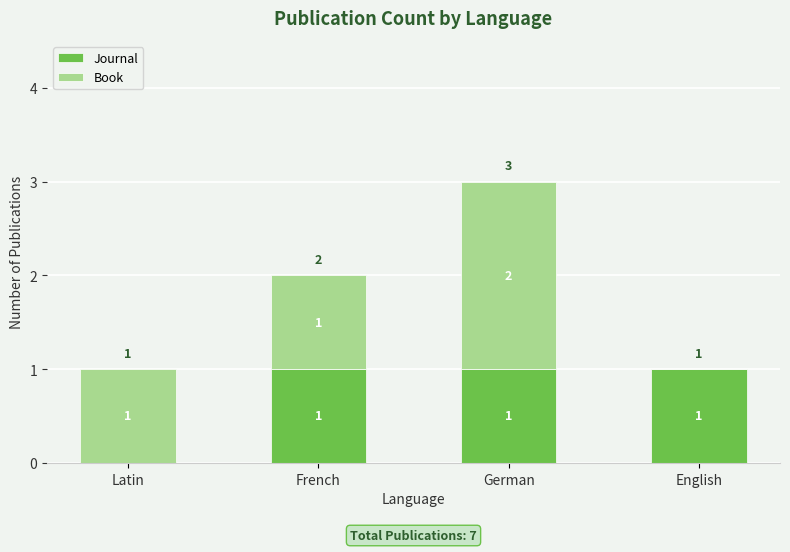

At which category is the sum across all series the highest?

German